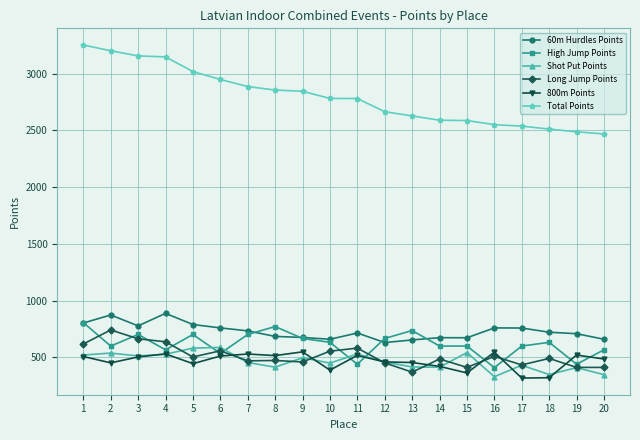

True or false: Shot Put Points has more than 2 interior local peaks.

True